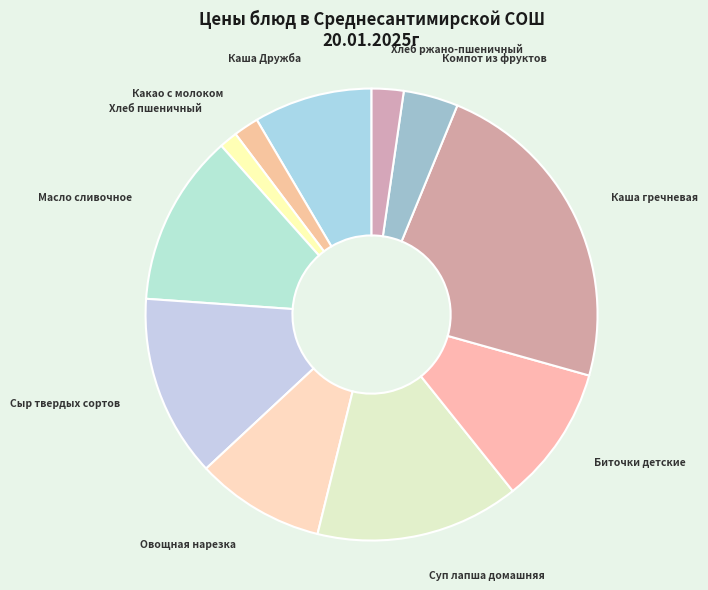

Which slice is the largest?

Каша гречневая